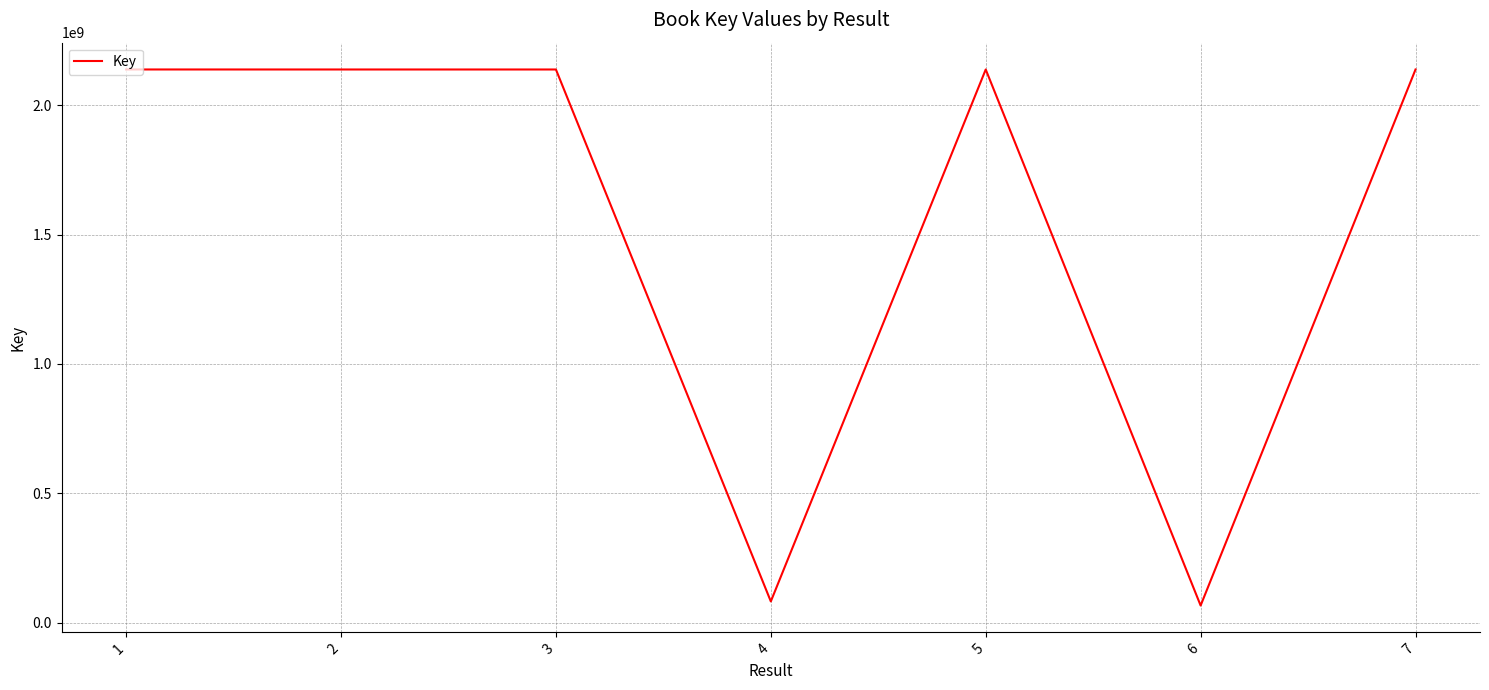

The value at 3 is 2945324511. True or false?

False